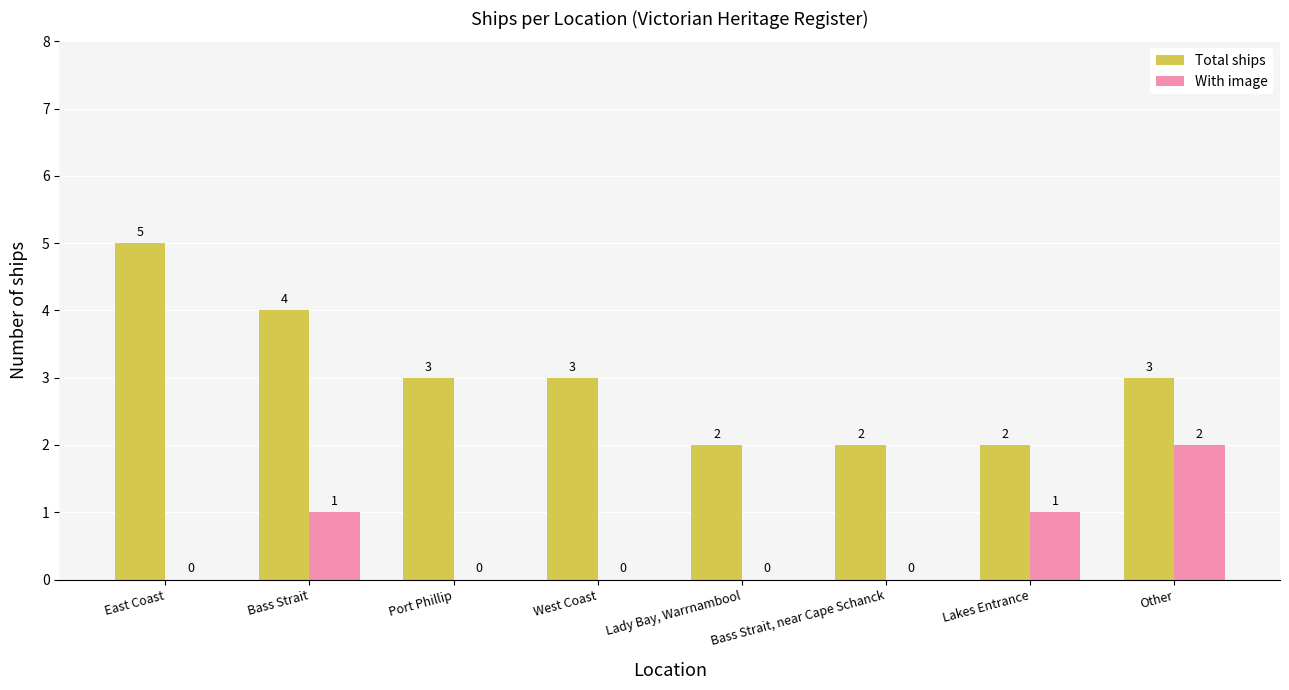

Is it true that With image equals -1 at East Coast?

False